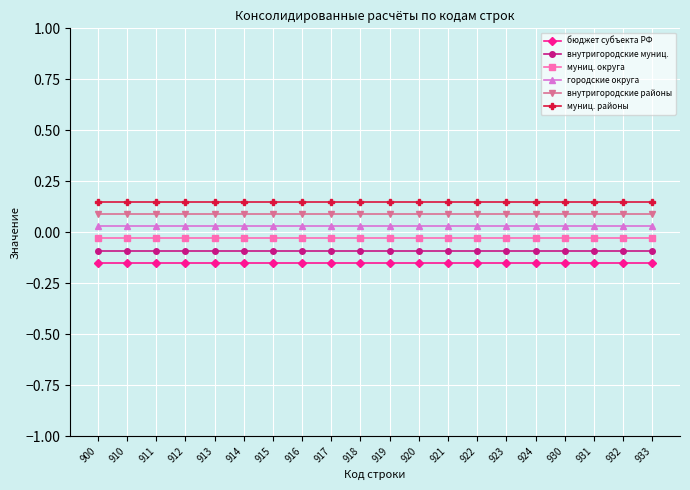

True or false: бюджет субъекта РФ and внутригородские муниц. intersect in this chart.

False